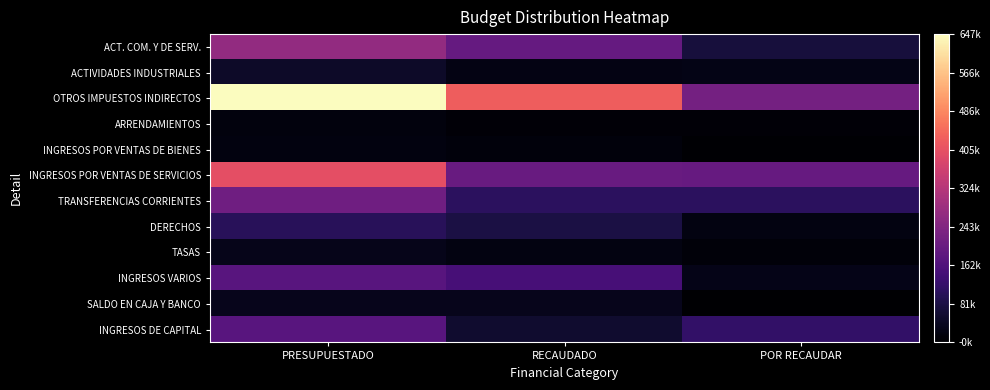

Reading left to right, list all the values displayed in this chart.

ACT. COM. Y DE SERV.: PRESUPUESTADO=269430.0	RECAUDADO=196717.7	POR RECAUDAR=72712.3
ACTIVIDADES INDUSTRIALES: PRESUPUESTADO=49920.0	RECAUDADO=24085.0	POR RECAUDAR=25835.0
OTROS IMPUESTOS INDIRECTOS: PRESUPUESTADO=647422.8	RECAUDADO=424995.3	POR RECAUDAR=222427.5
ARRENDAMIENTOS: PRESUPUESTADO=16864.0	RECAUDADO=8751.1	POR RECAUDAR=8112.9
INGRESOS POR VENTAS DE BIENES: PRESUPUESTADO=19000.0	RECAUDADO=14047.2	POR RECAUDAR=4952.8
INGRESOS POR VENTAS DE SERVICIOS: PRESUPUESTADO=400000.0	RECAUDADO=201025.5	POR RECAUDAR=198974.5
TRANSFERENCIAS CORRIENTES: PRESUPUESTADO=212508.0	RECAUDADO=106254.0	POR RECAUDAR=106254.0
DERECHOS: PRESUPUESTADO=102304.0	RECAUDADO=79863.3	POR RECAUDAR=22440.7
TASAS: PRESUPUESTADO=32400.0	RECAUDADO=22193.5	POR RECAUDAR=10206.5
INGRESOS VARIOS: PRESUPUESTADO=176100.0	RECAUDADO=147852.8	POR RECAUDAR=28247.2
SALDO EN CAJA Y BANCO: PRESUPUESTADO=33500.0	RECAUDADO=33508.1	POR RECAUDAR=-8.1
INGRESOS DE CAPITAL: PRESUPUESTADO=175000.0	RECAUDADO=56370.7	POR RECAUDAR=118629.3